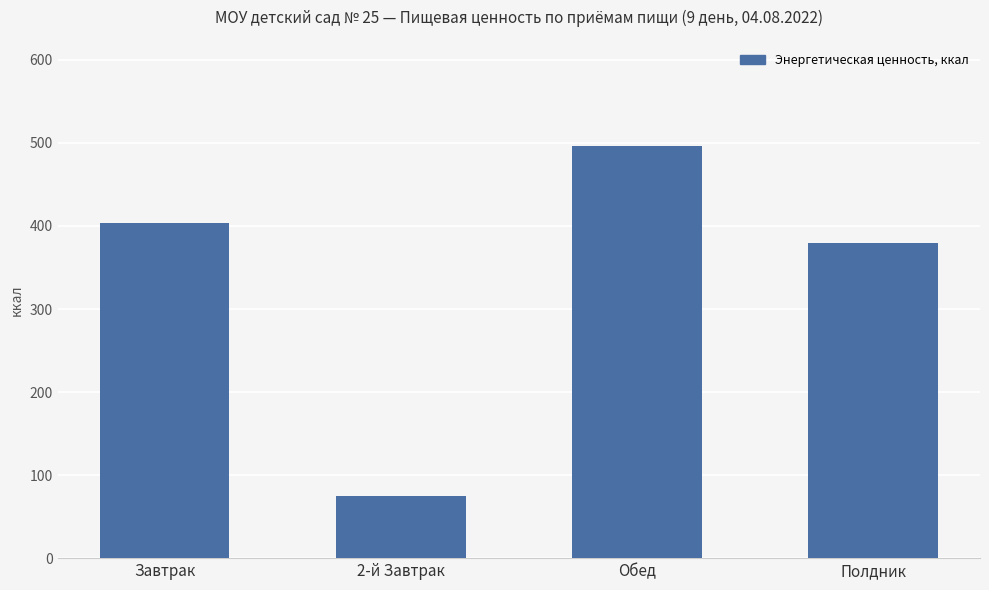

What is the label of the 3rd bar from the right?

2-й Завтрак